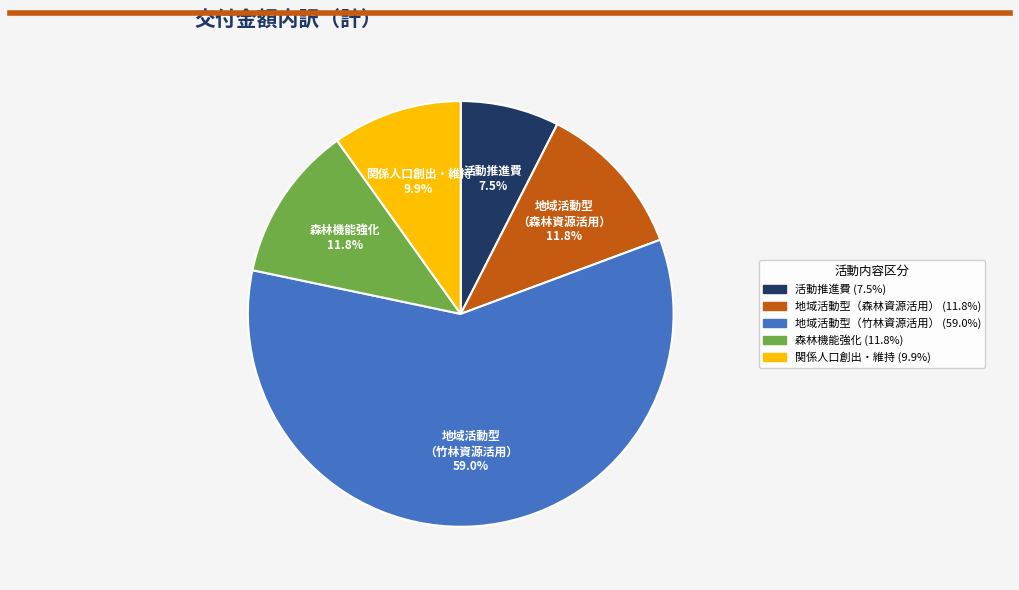

Is there a majority slice in this chart?

Yes